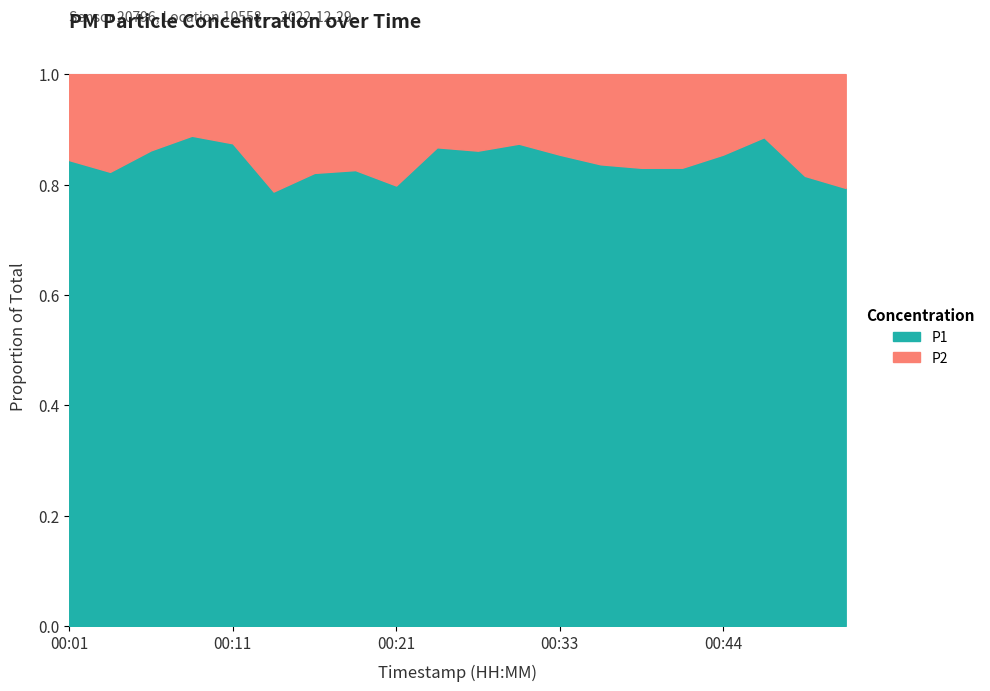

How many data points does each series have?

20